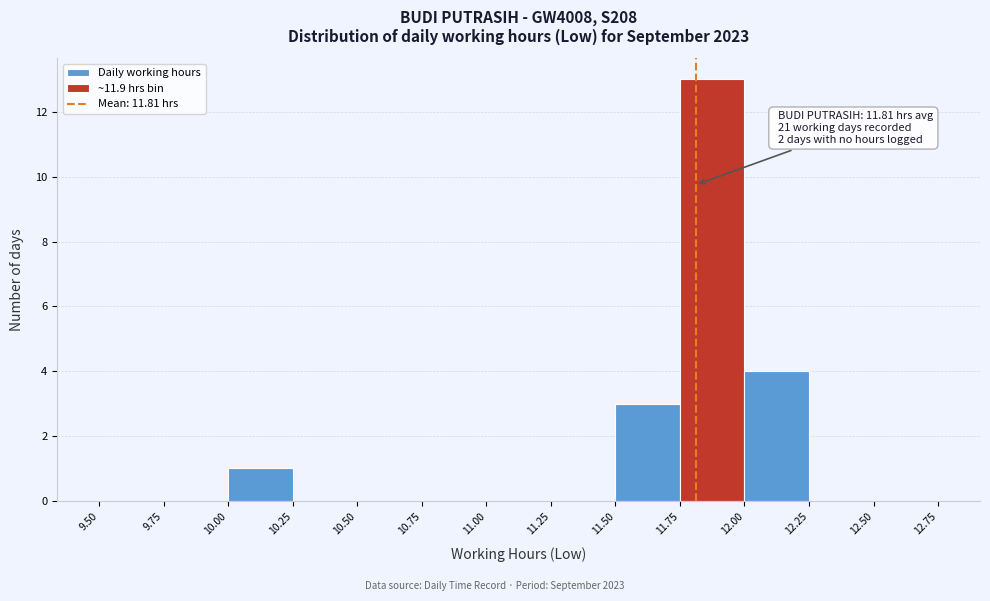

Over which range of the x-axis is the bar tallest?

11.75 to 12.00